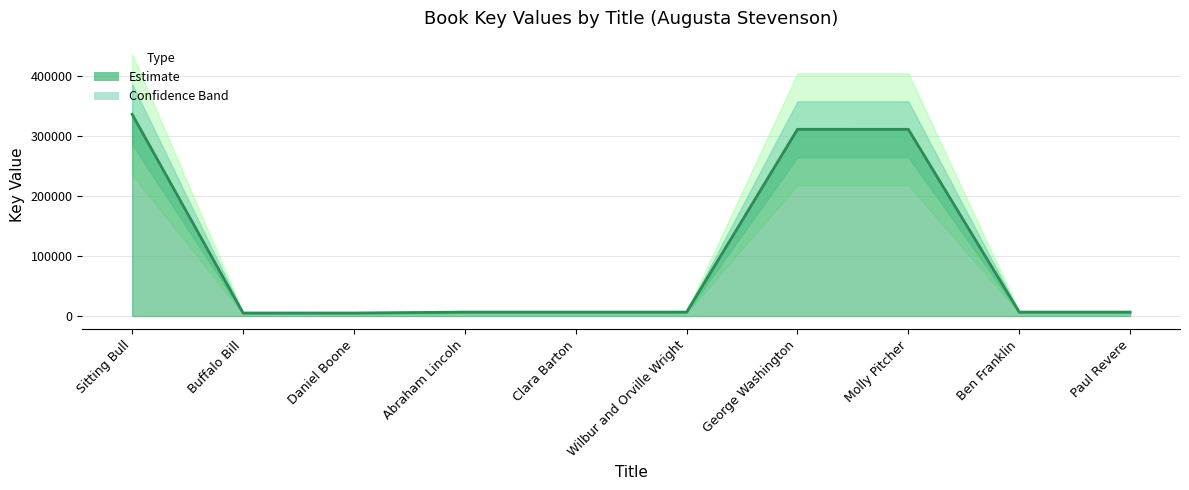

Reading left to right, list all the values displayed in this chart.

336372	5075	5059	6564	6560	6566	311315	311301	6559	6568